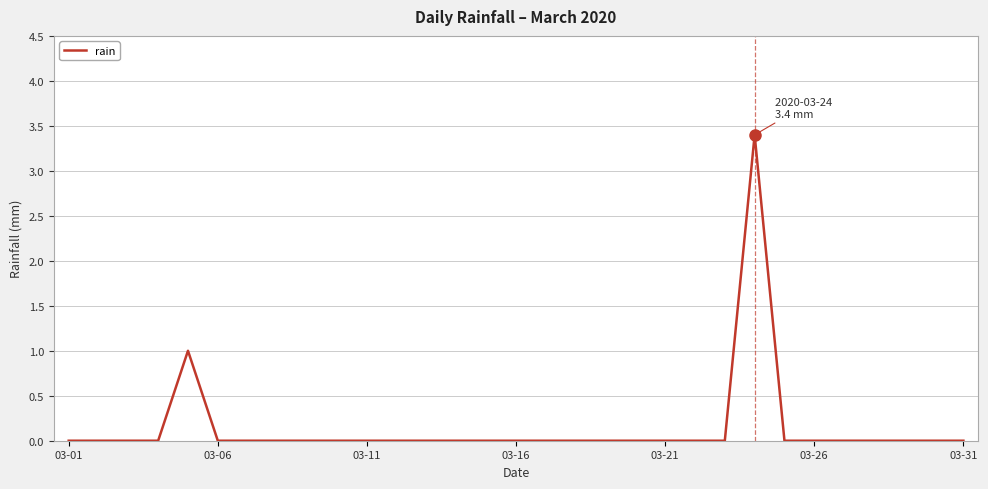

What is the difference between the maximum and minimum values?

3.4